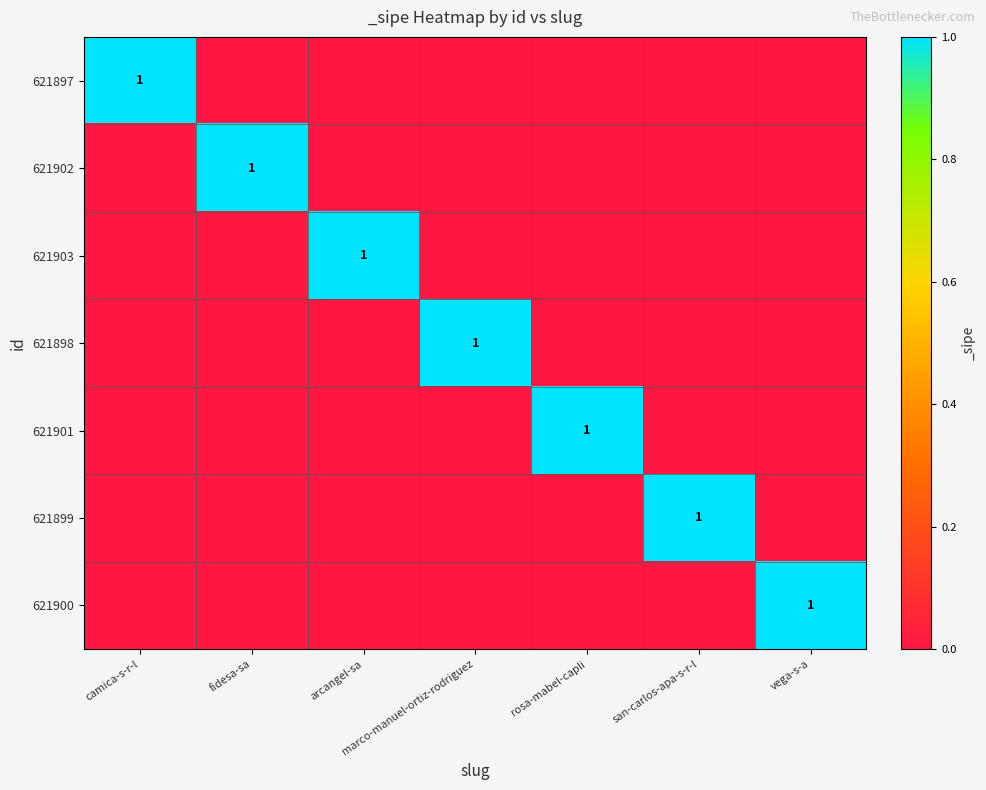

The 621897 series shows 1 at camica-s-r-l. True or false?

True